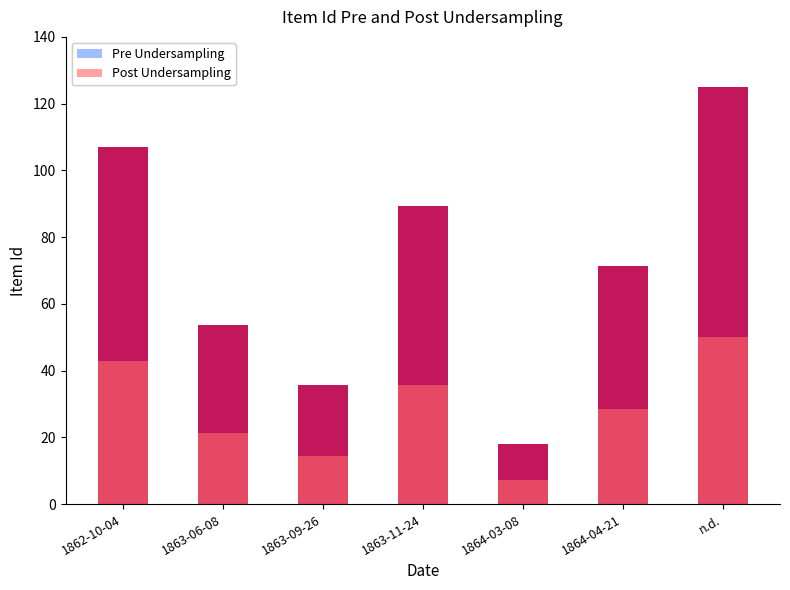

List the labels in order of Post Undersampling value, smallest first.

1864-03-08, 1863-09-26, 1863-06-08, 1864-04-21, 1863-11-24, 1862-10-04, n.d.